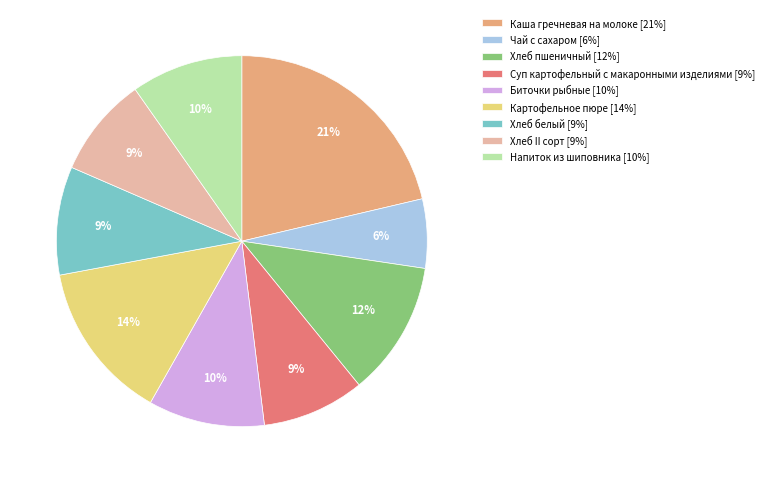

What is the largest slice in the pie chart?

Каша гречневая на молоке